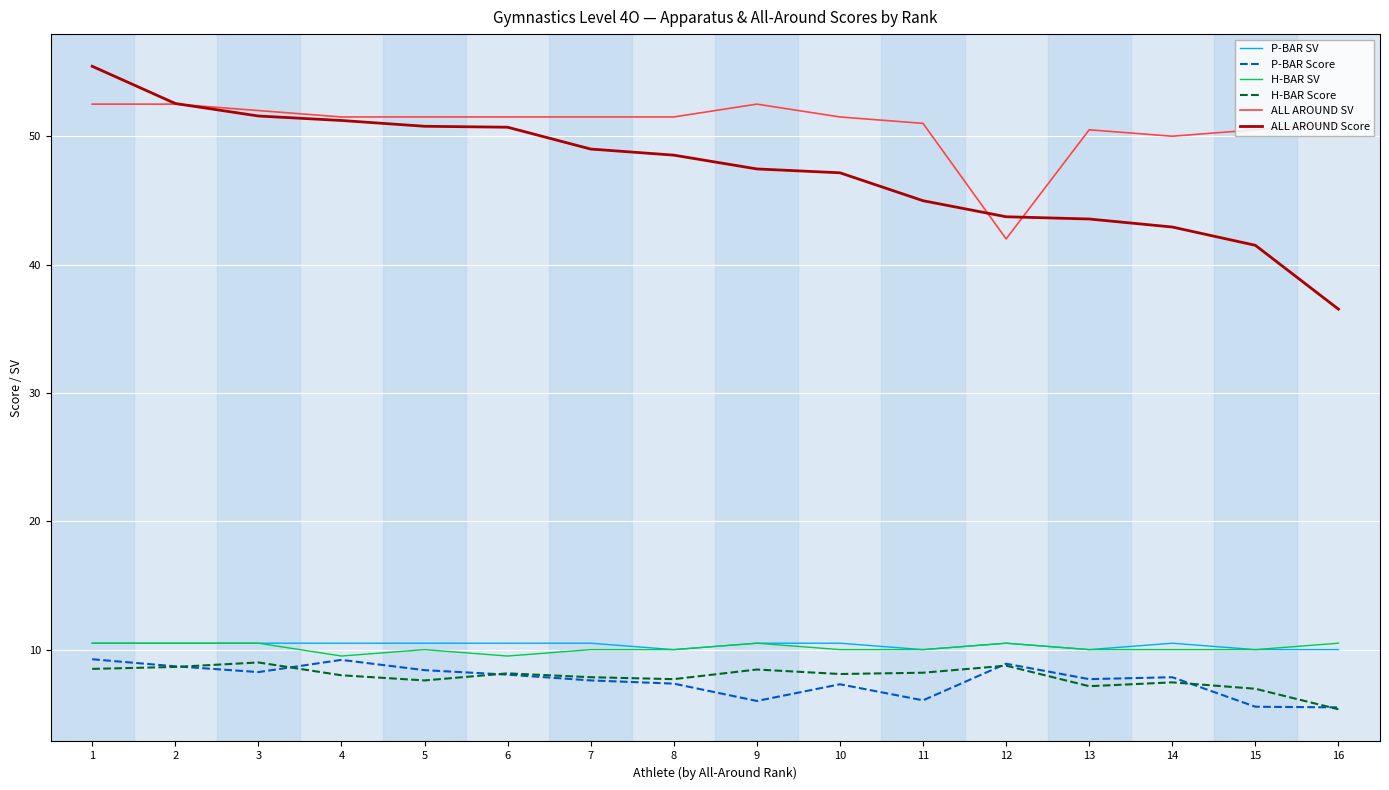

At how many categories does at least one series exceed 26?

16